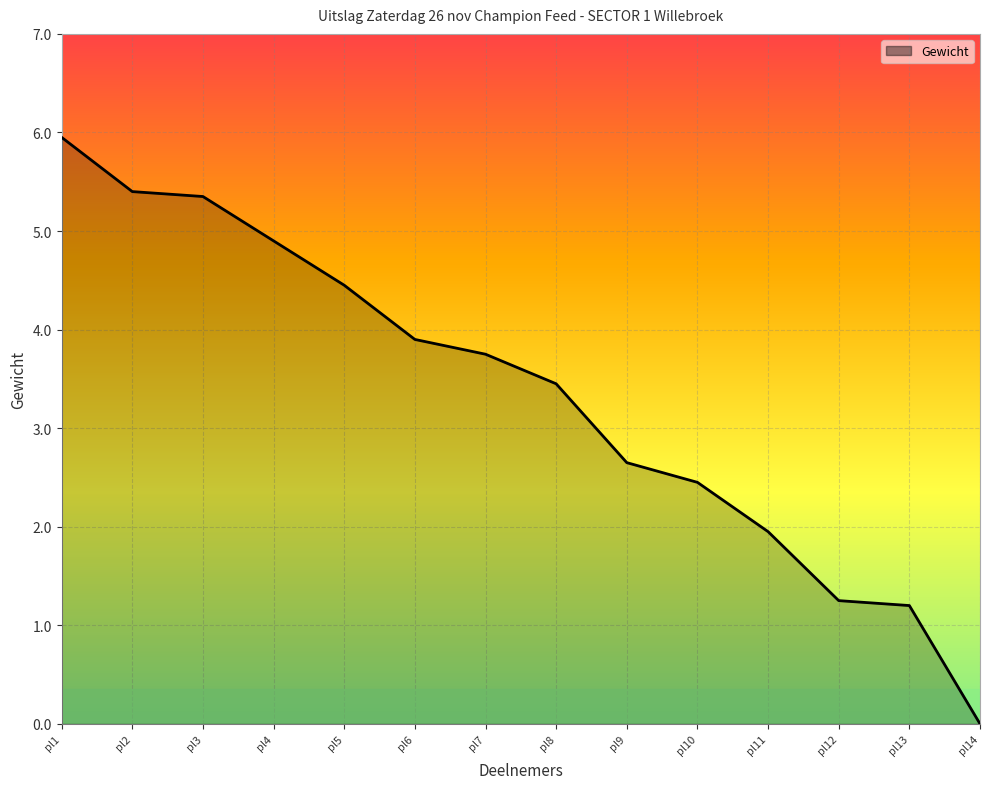

What is the ratio of the value at pl9 to the value at pl5?

0.6